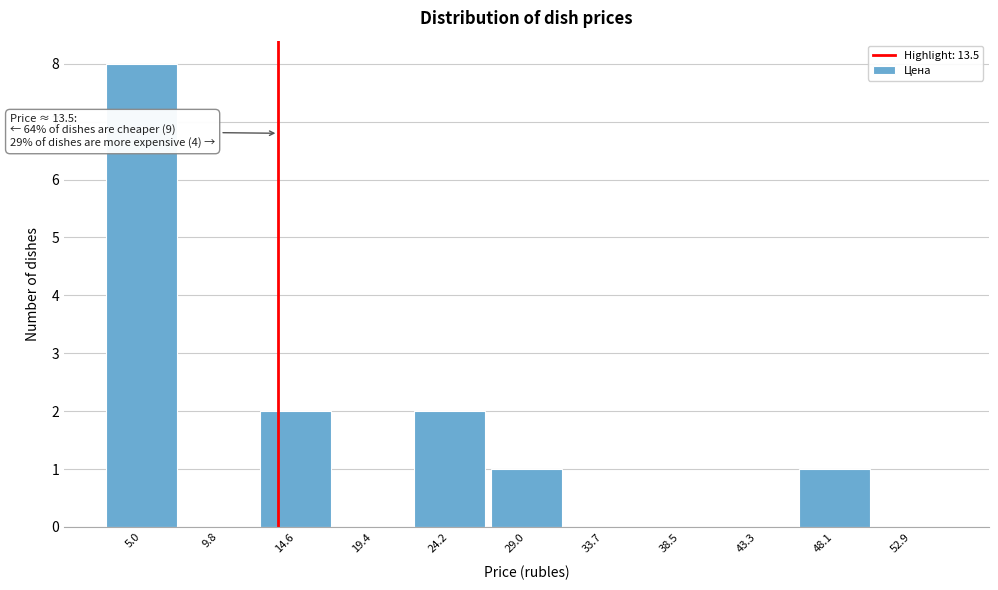

Which range on the x-axis has the tallest bar?

2.5 to 7.5